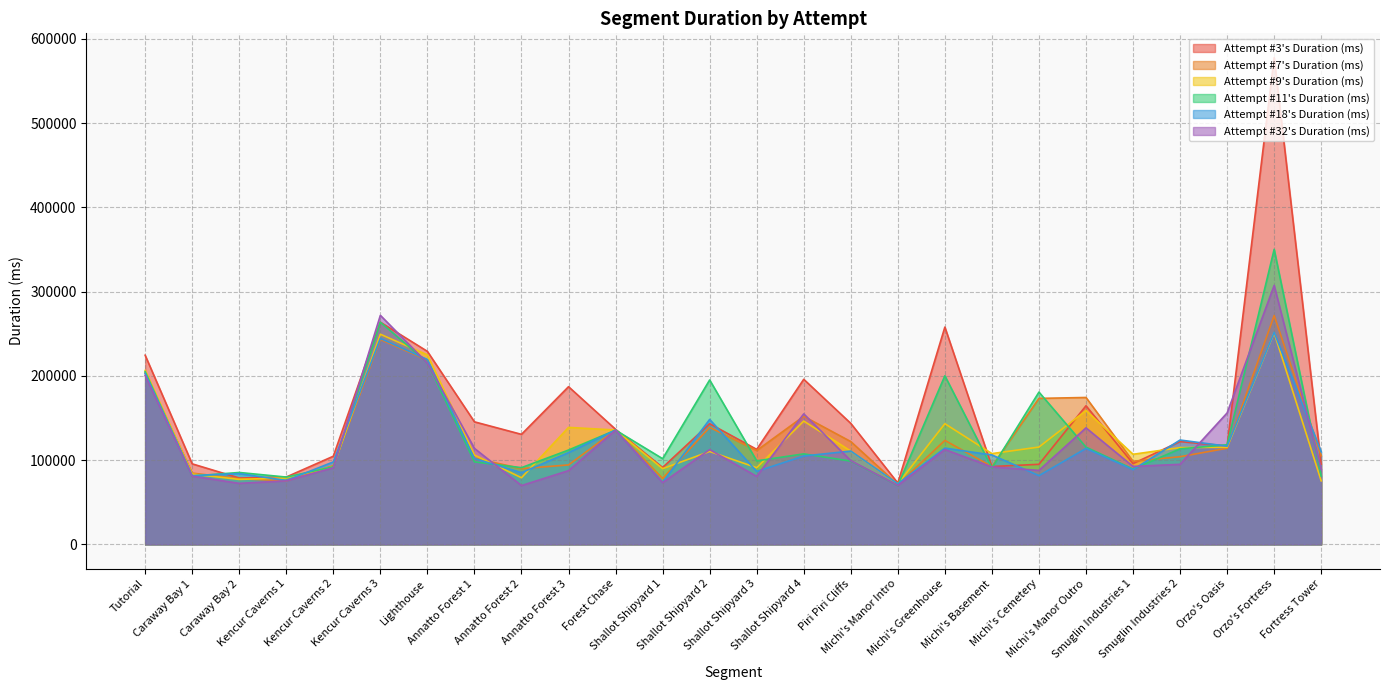

Which series ends up on top after the final intersection of Attempt #18's Duration (ms) and Attempt #11's Duration (ms)?

Attempt #18's Duration (ms)